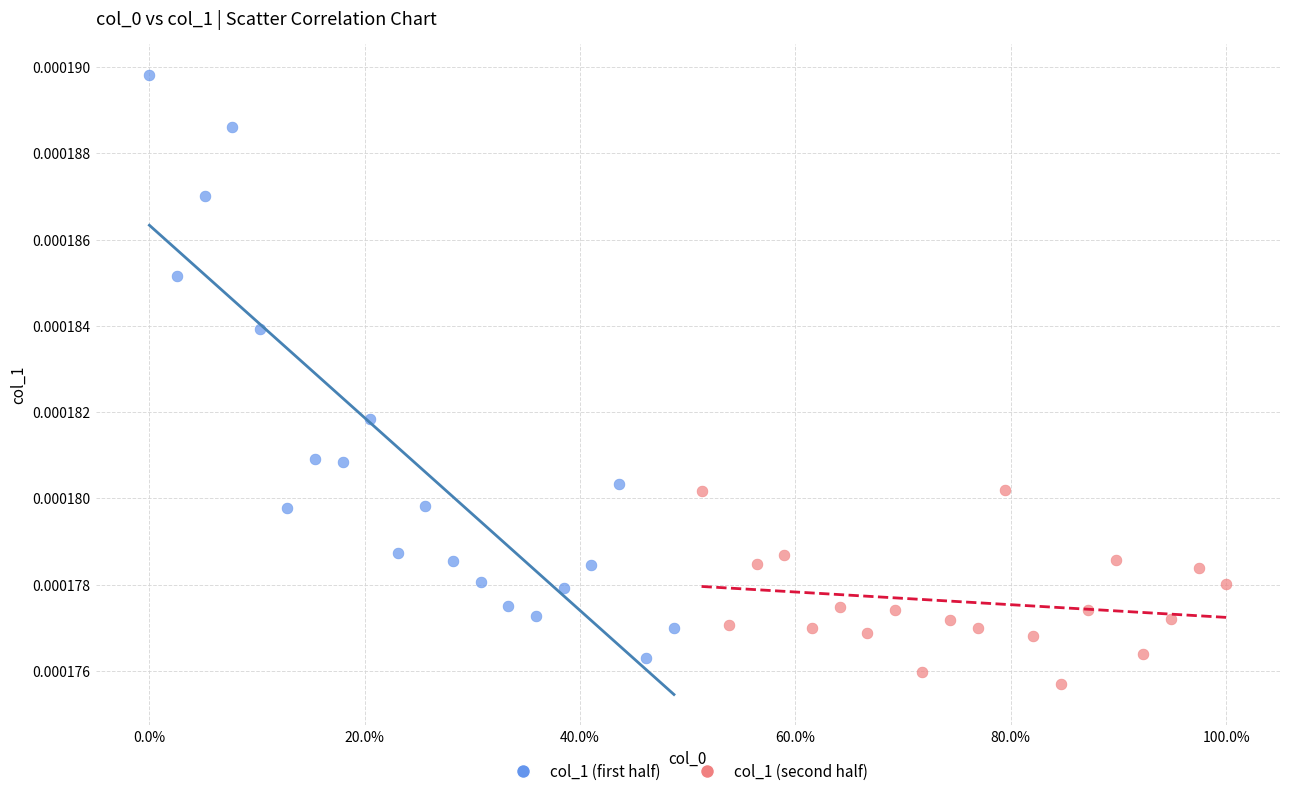

Which series has the largest Y range (max minus min)?

col_1 (first half)